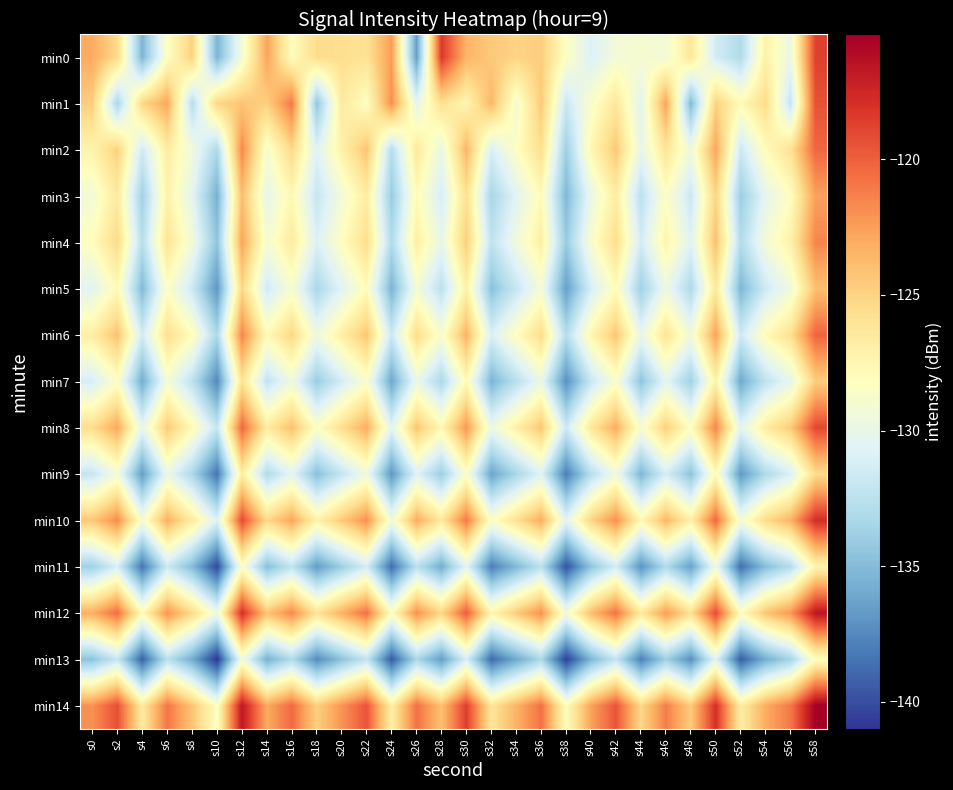

What is the difference between the highest and lowest values at s46?

12.6